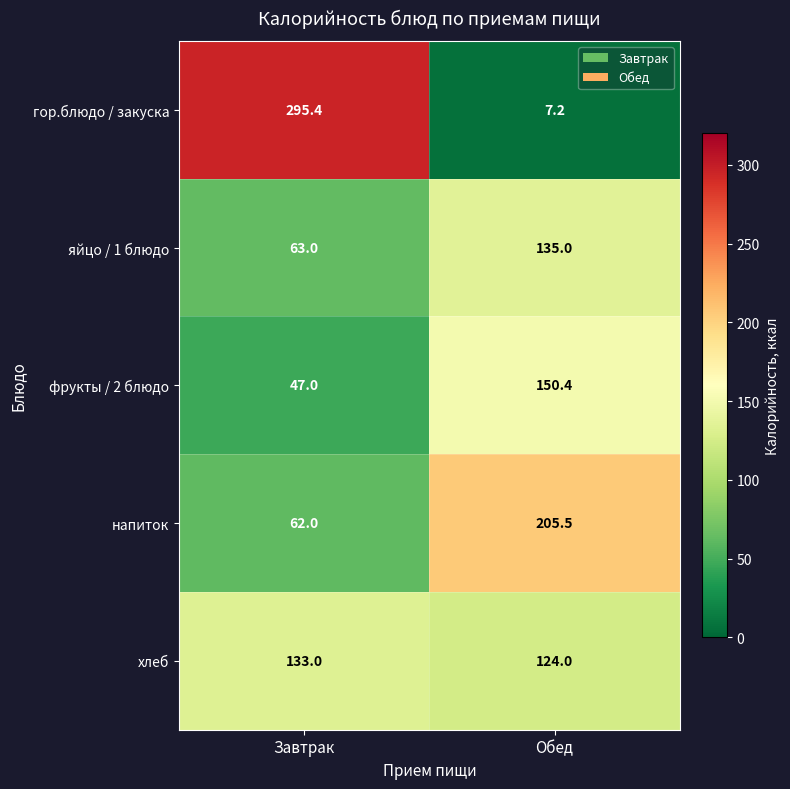

The value of хлеб at Обед is 124.0. True or false?

True